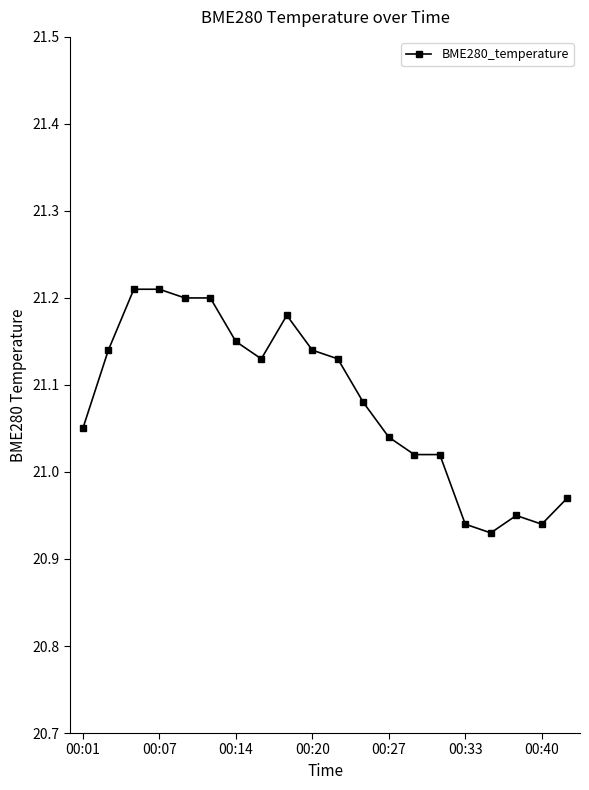

How many values exceed 21?

15